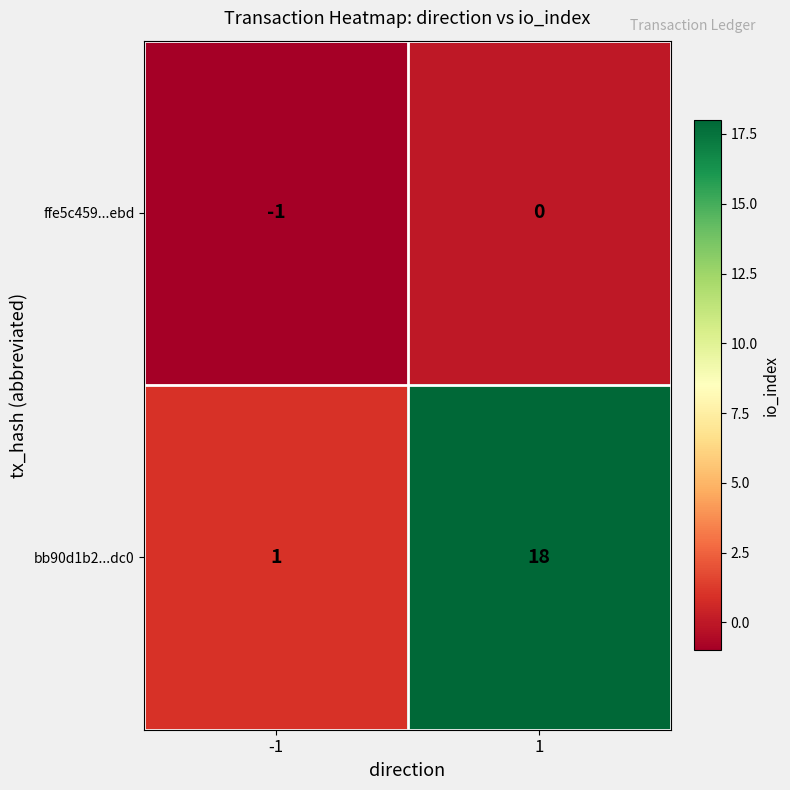

Between -1 and 1, which series saw the biggest shift?

bb90d1b2...dc0